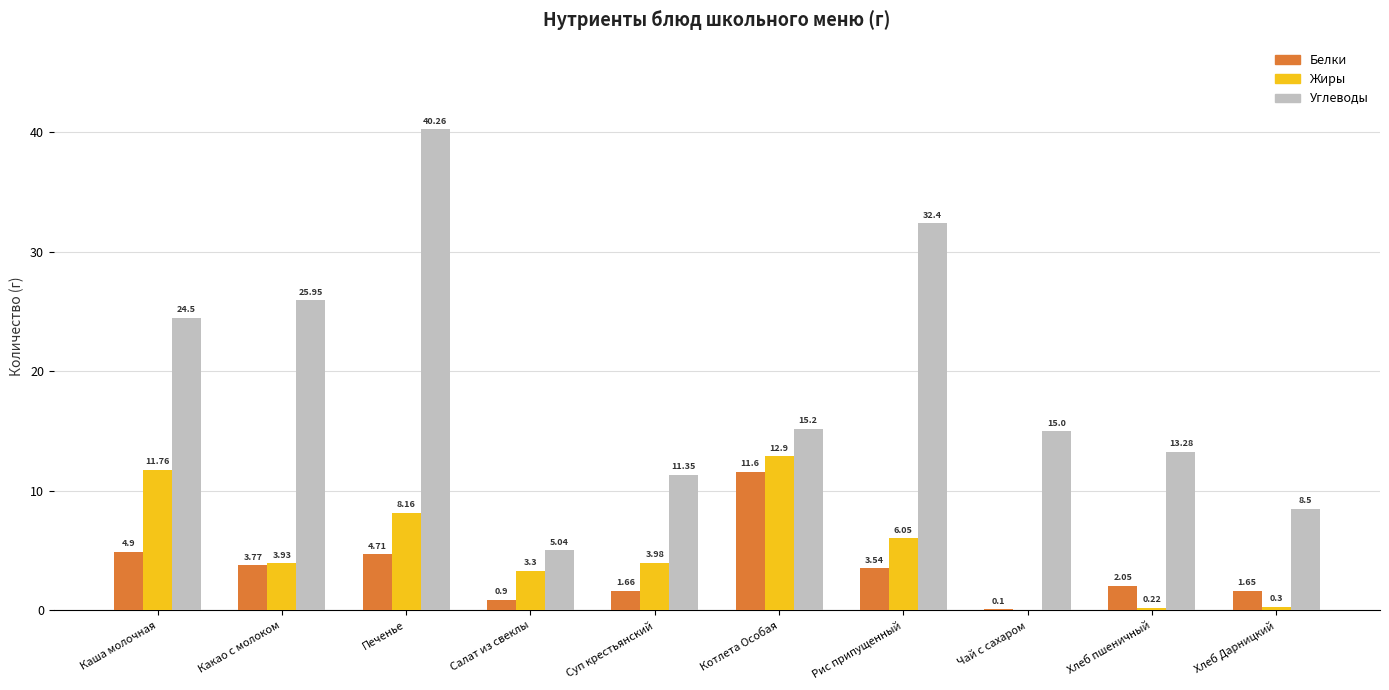

Which category has the highest value across all series?

Печенье